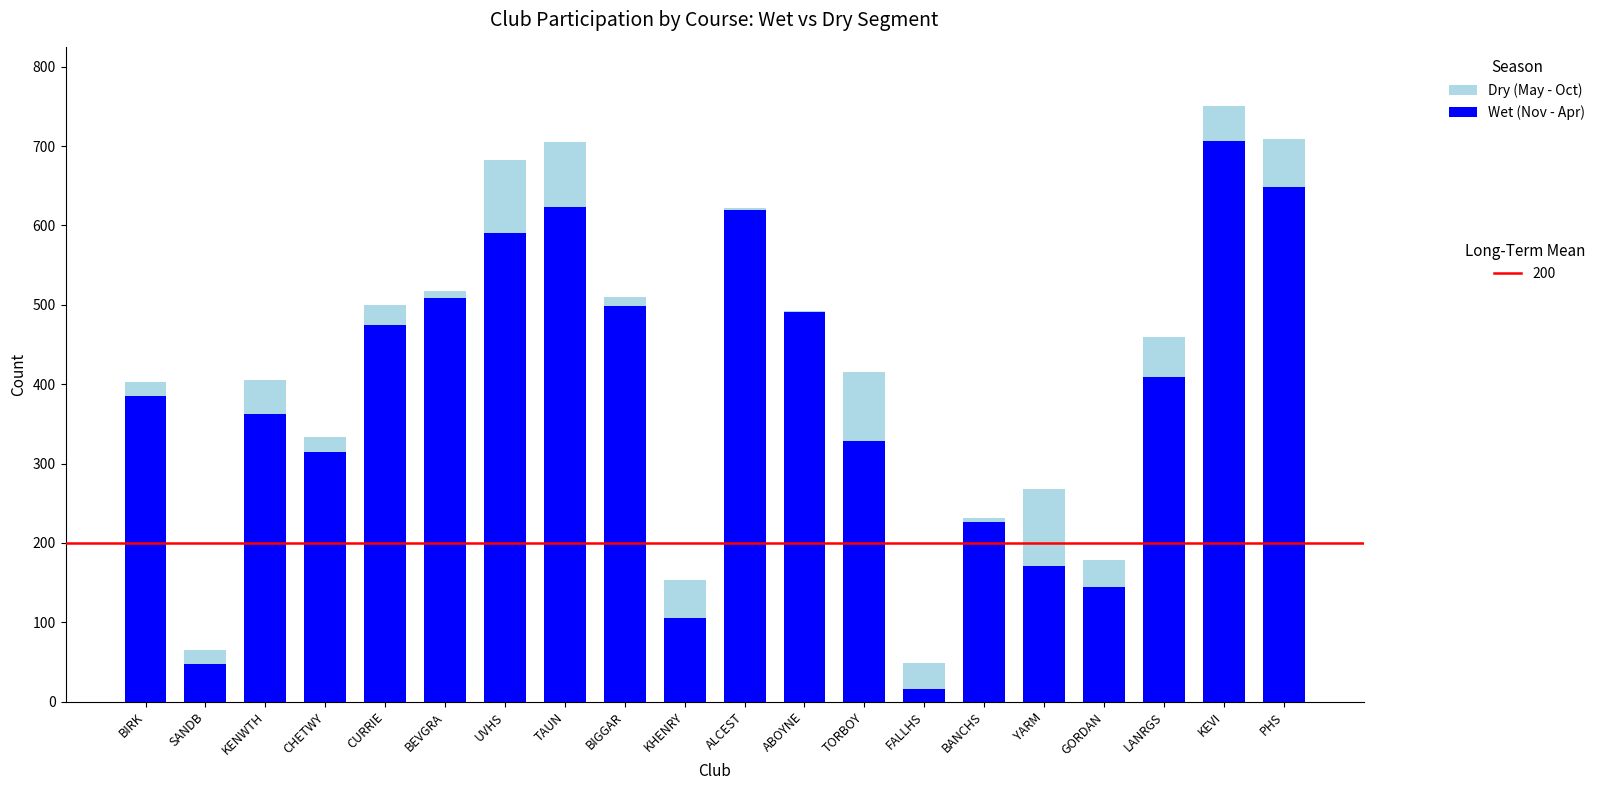

What is the label of the 14th bar from the left?

FALLHS